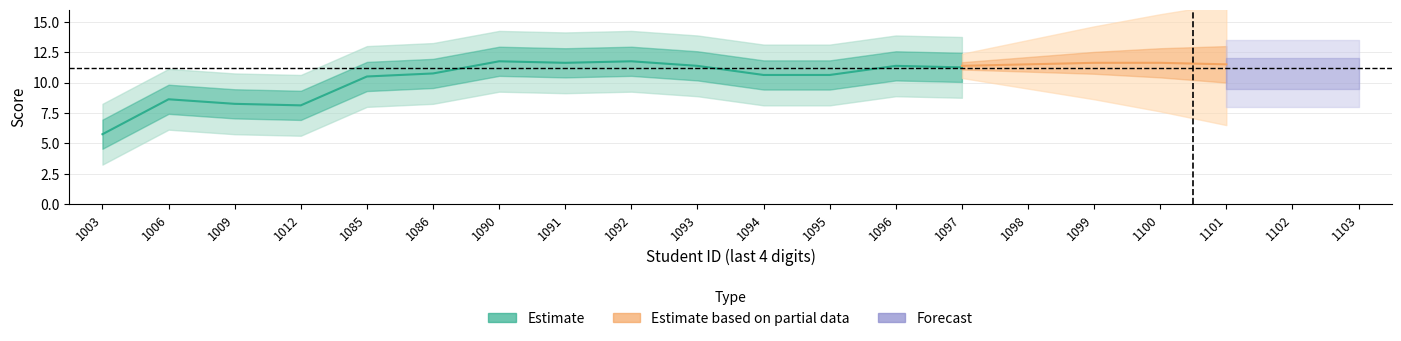

Does the chart display data point markers on the line(s)?

No